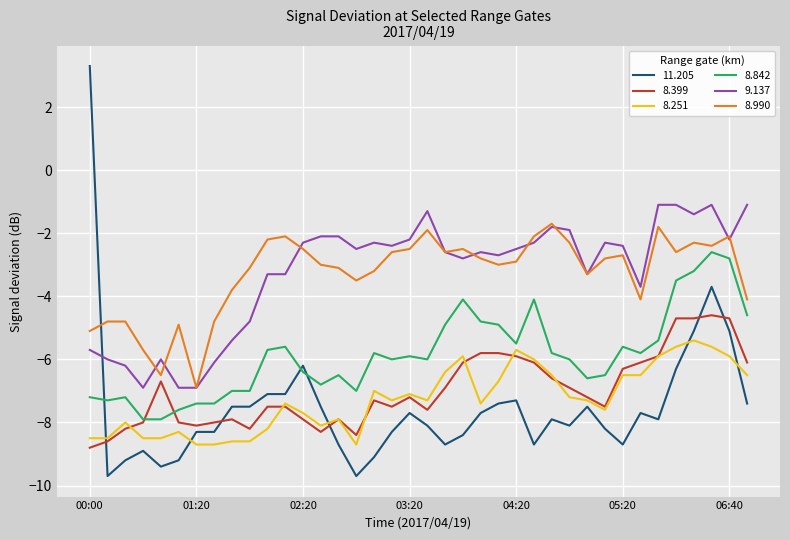

True or false: 8.990 and 8.399 cross at least once.

False